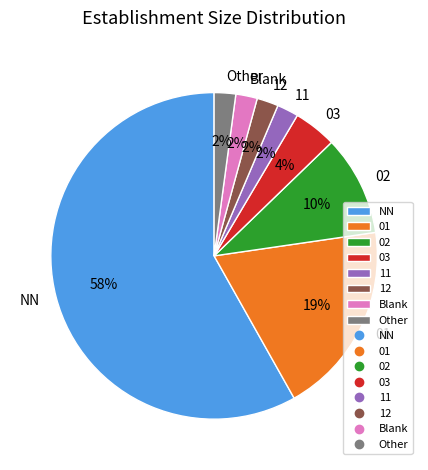

What is the majority slice?

NN